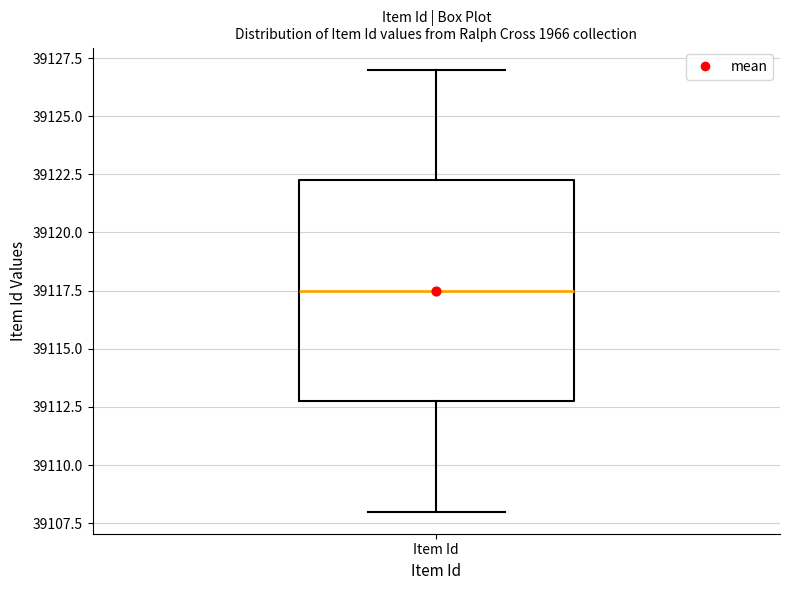

Where does the upper whisker of the box for Item Id end on the y-axis? The values are not printed on the chart, so give them approximately, as read against the axis.

39127.0